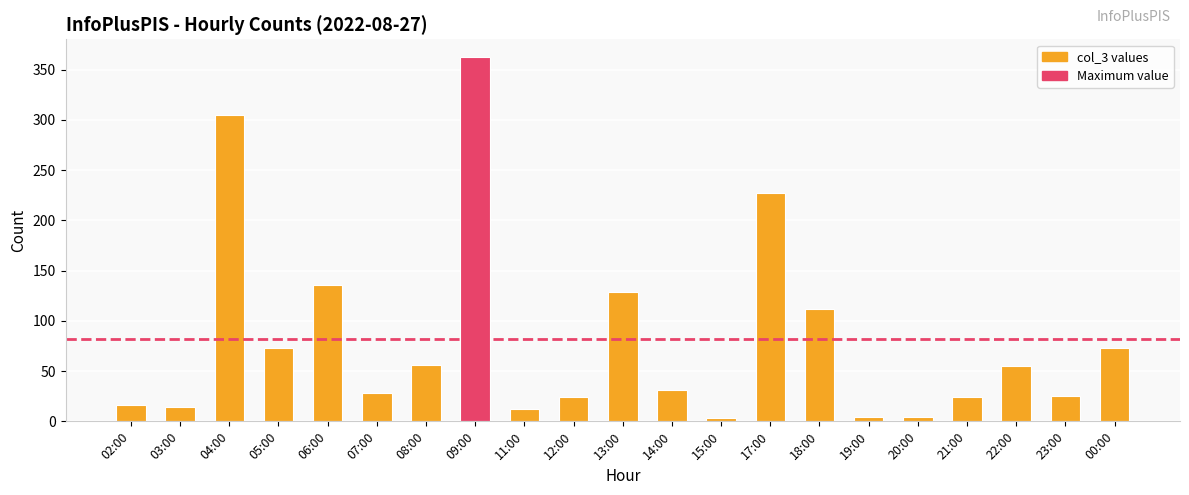

True or false: the data shows 13 at 23:00.

False